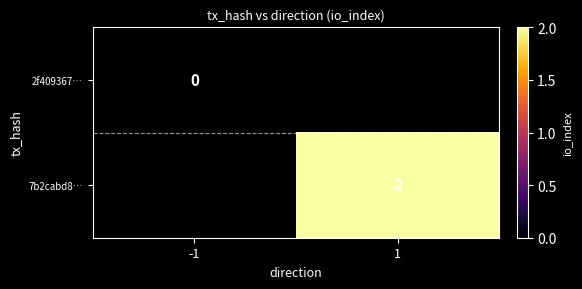

Which label corresponds to the largest value in the chart?

1